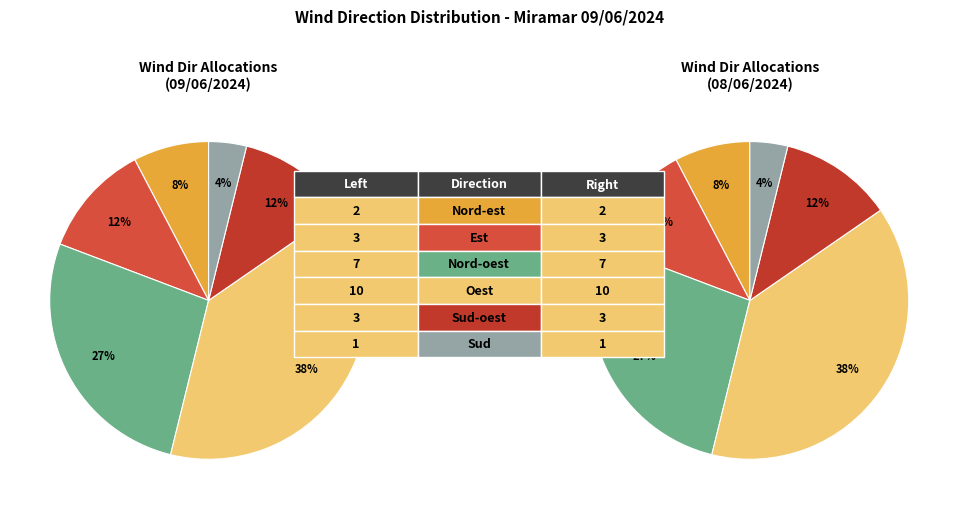

Is there a majority slice in this chart?

No